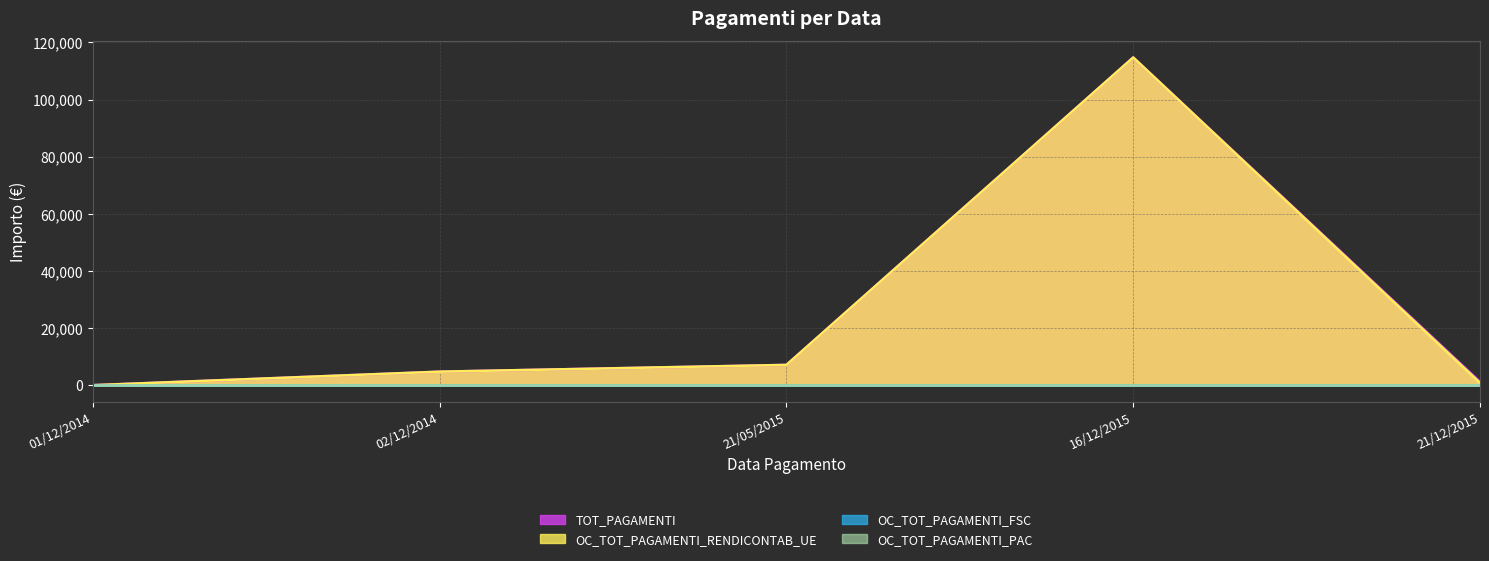

Does the chart display data point markers on the line(s)?

No